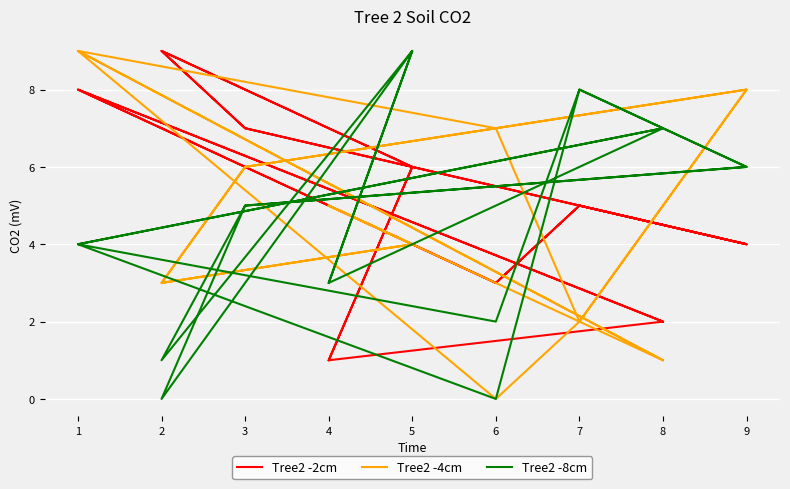

How many times do Tree2 -8cm and Tree2 -2cm cross each other?

8